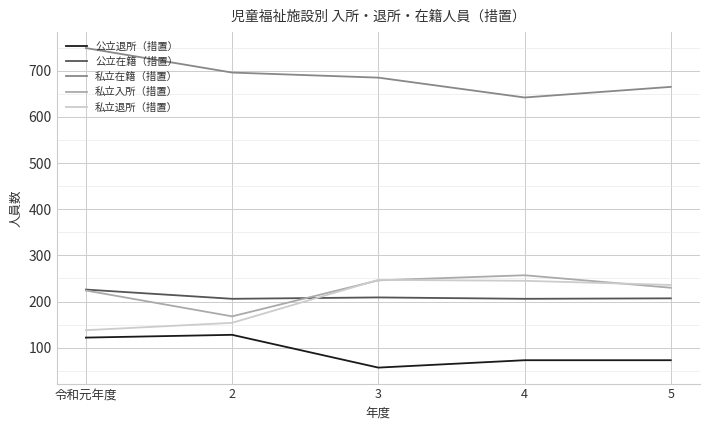

What is the difference between the highest and lowest values at 4?

569